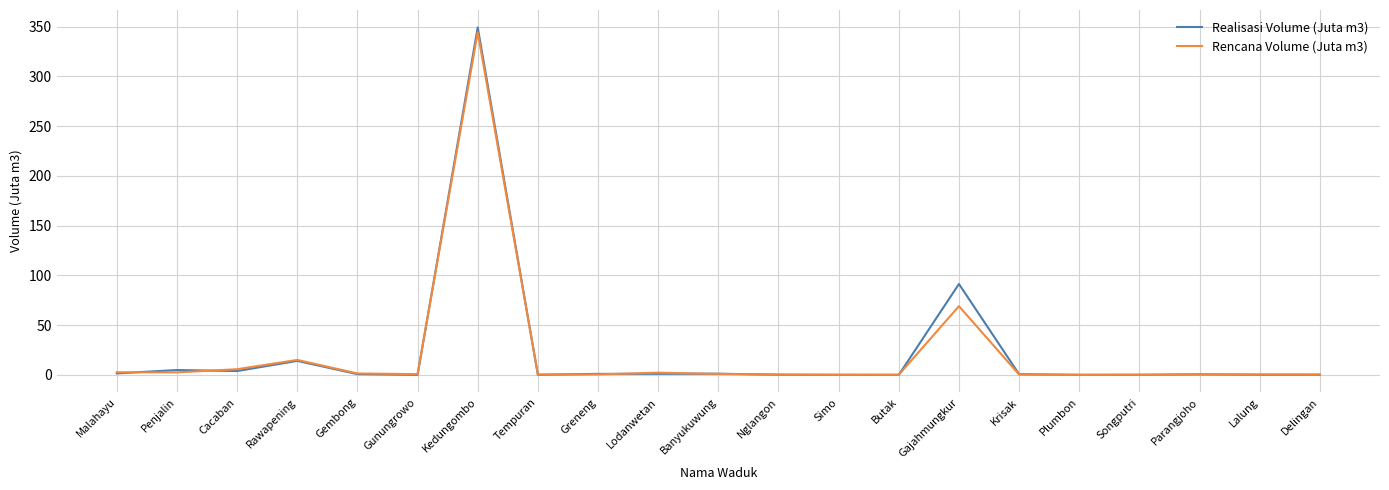

What are all the series names shown in the legend?

Realisasi Volume (Juta m3), Rencana Volume (Juta m3)